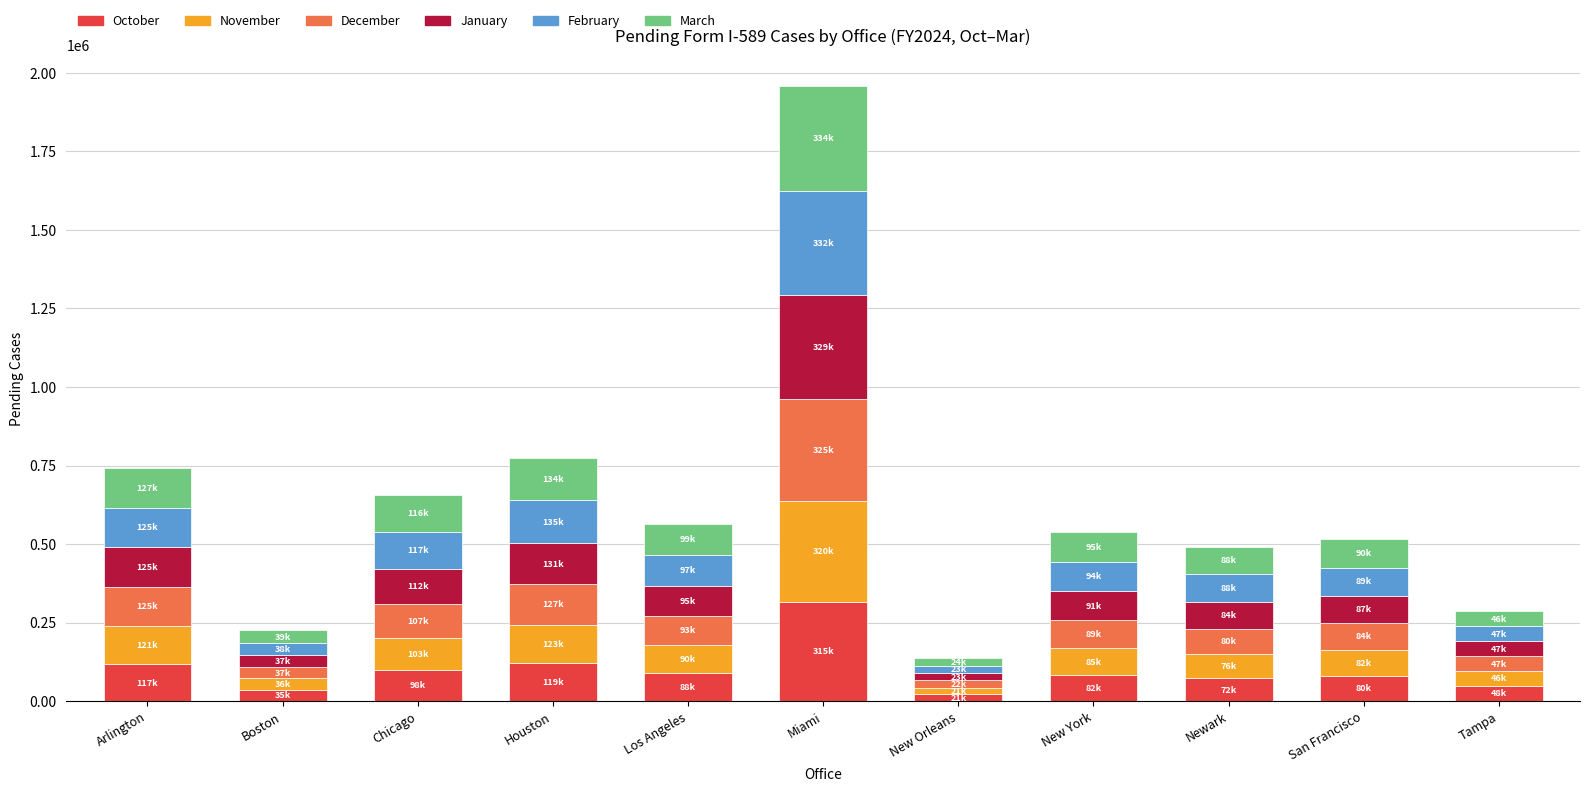

At which category is the sum across all series the highest?

Miami